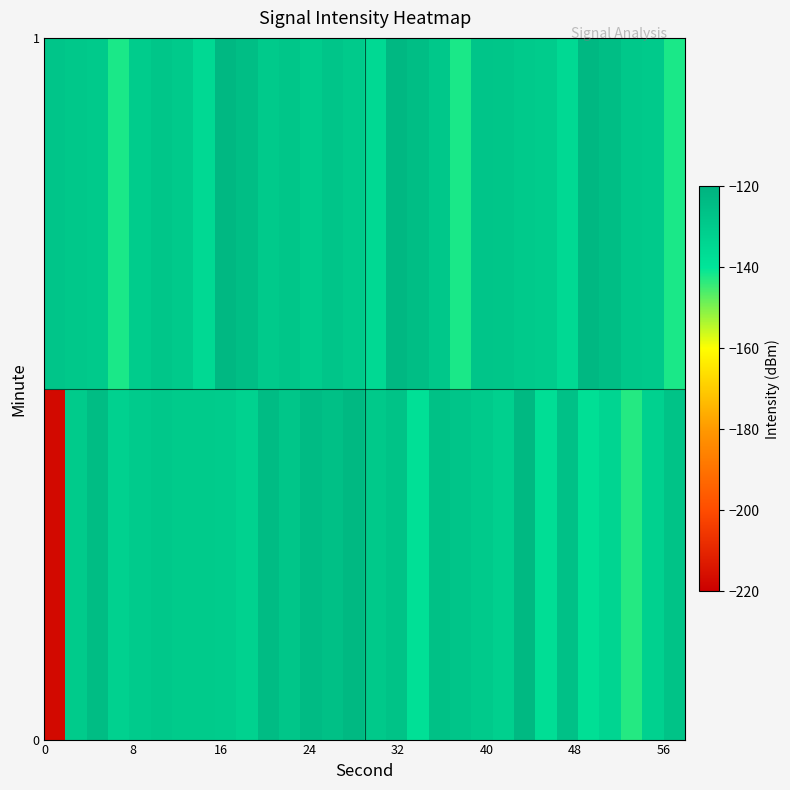

What is the greatest value displayed?

-122.6